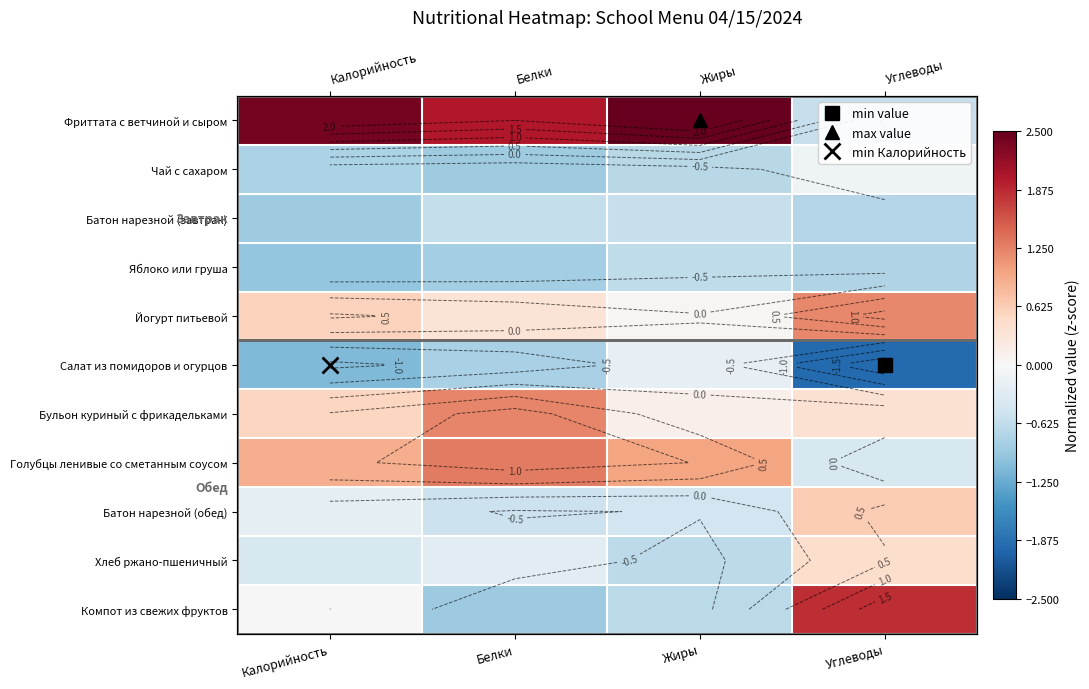

At how many categories does at least one series exceed -1?

4